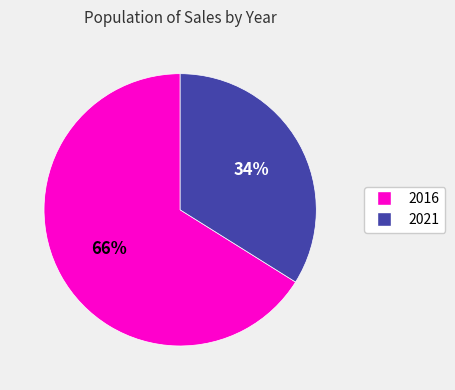

Is it true that 2021 is 34% of the pie?

True